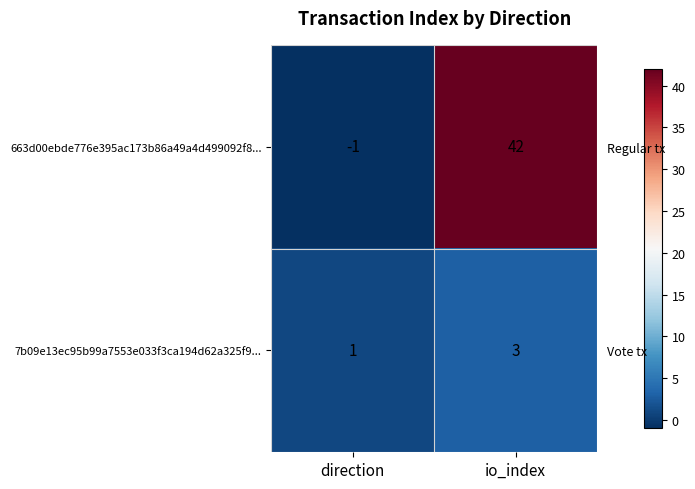

List the series in order of their peak value, lowest first.

7b09e13ec95b99a7553e033f3ca194d62a325f9..., 663d00ebde776e395ac173b86a49a4d499092f8...